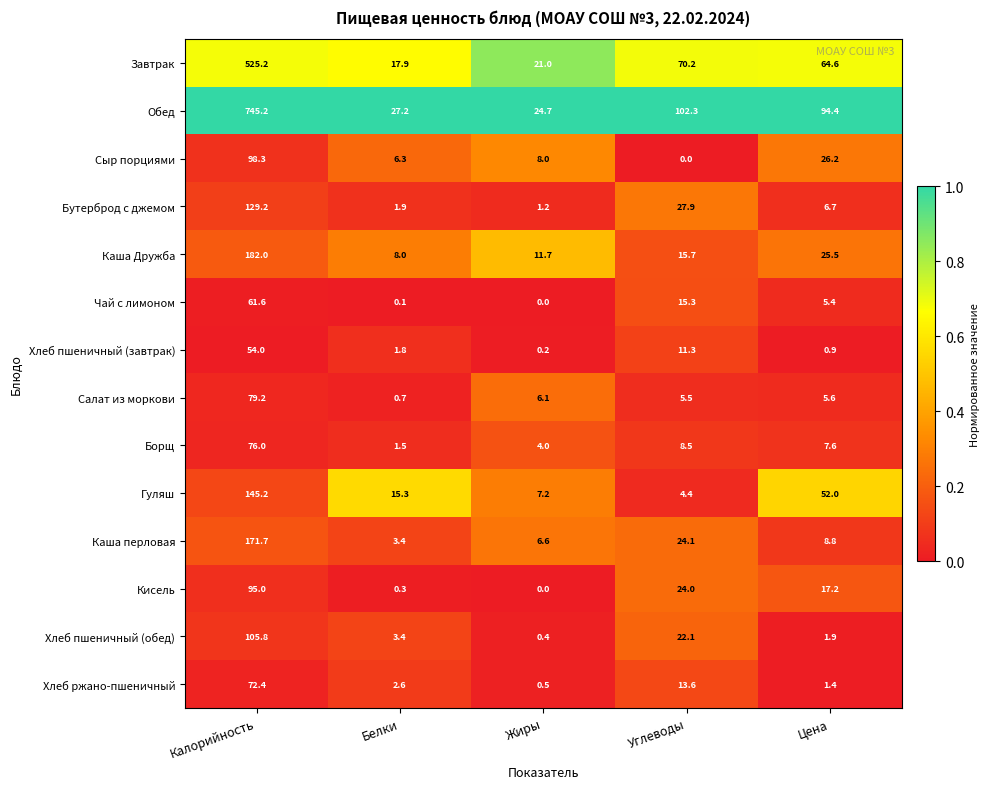

Which series changed the most between Калорийность and Цена?

Обед